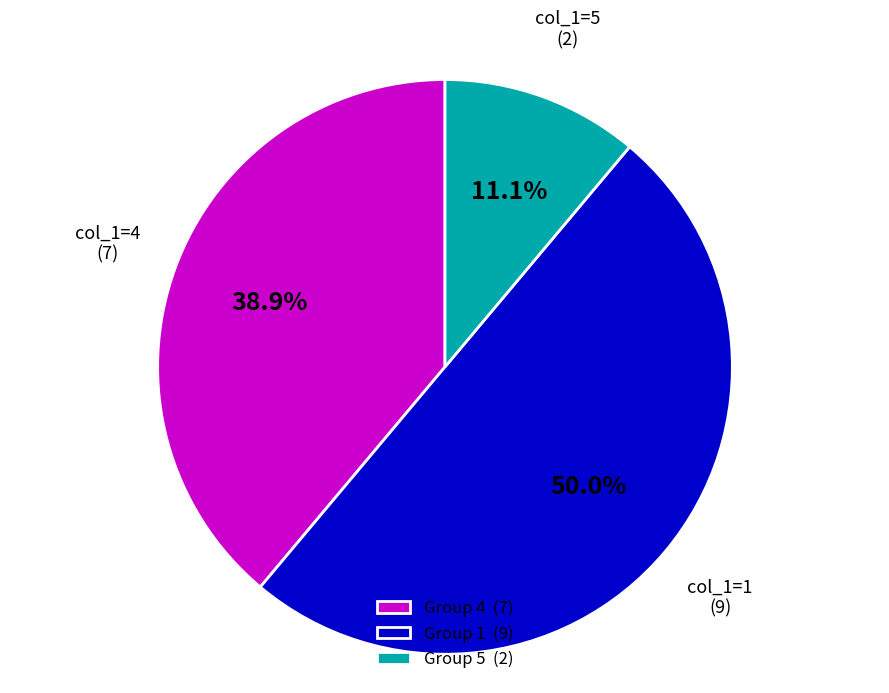

To the nearest percent, what is the difference between the largest and smallest slice percentages?

39%